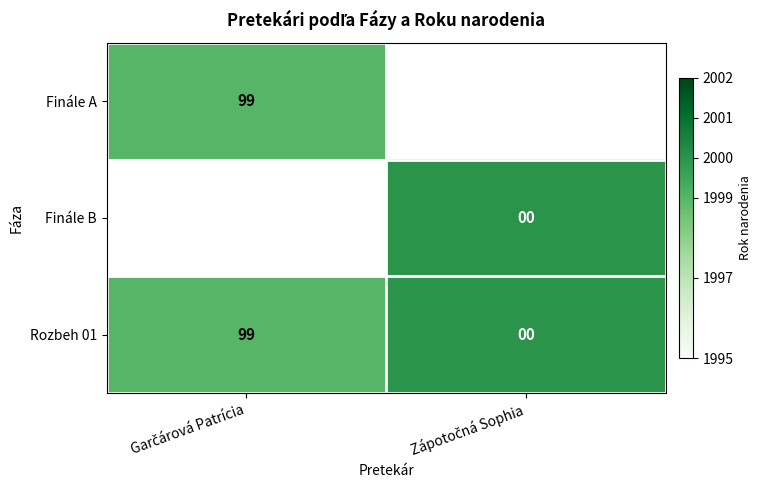

What is the difference between the maximum and minimum values in the Rozbeh 01 series?

99